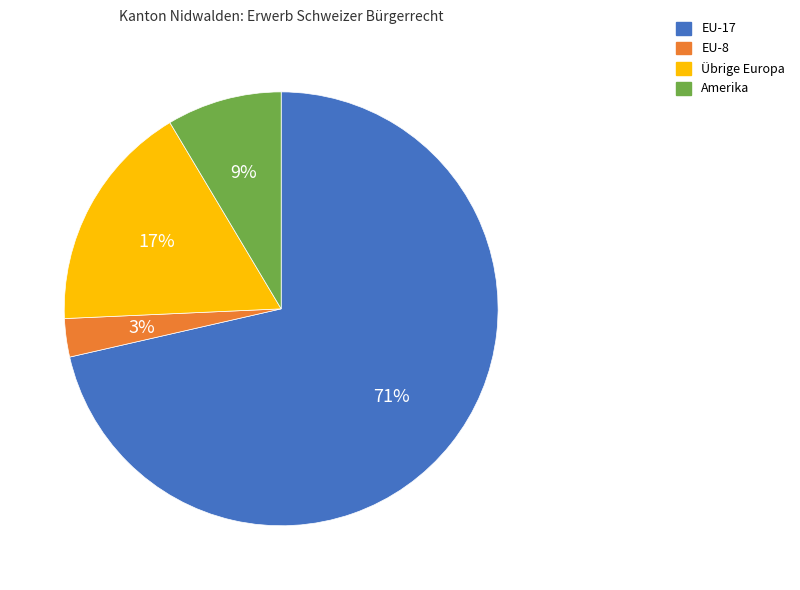

To the nearest percent, what portion does Amerika represent?

9%